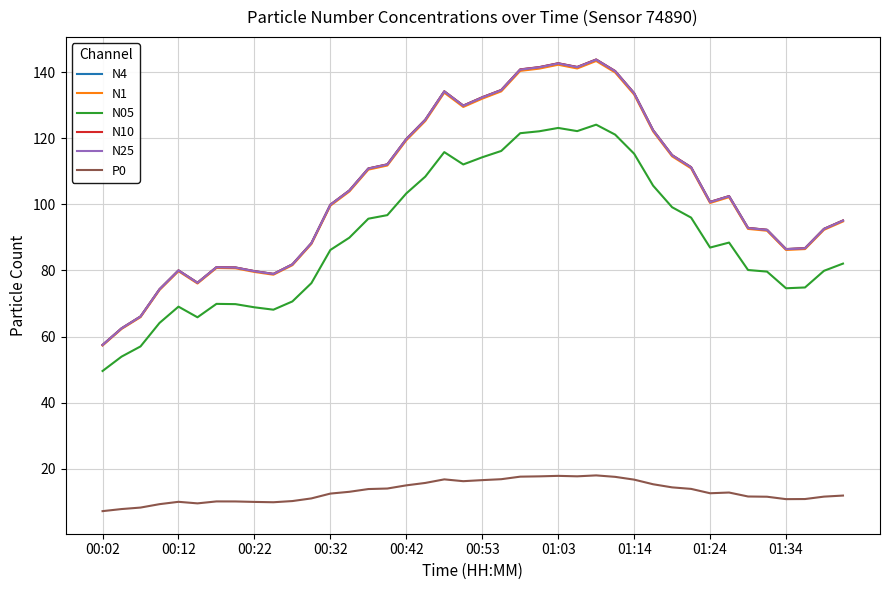

Which series has the largest range (max minus min)?

N10